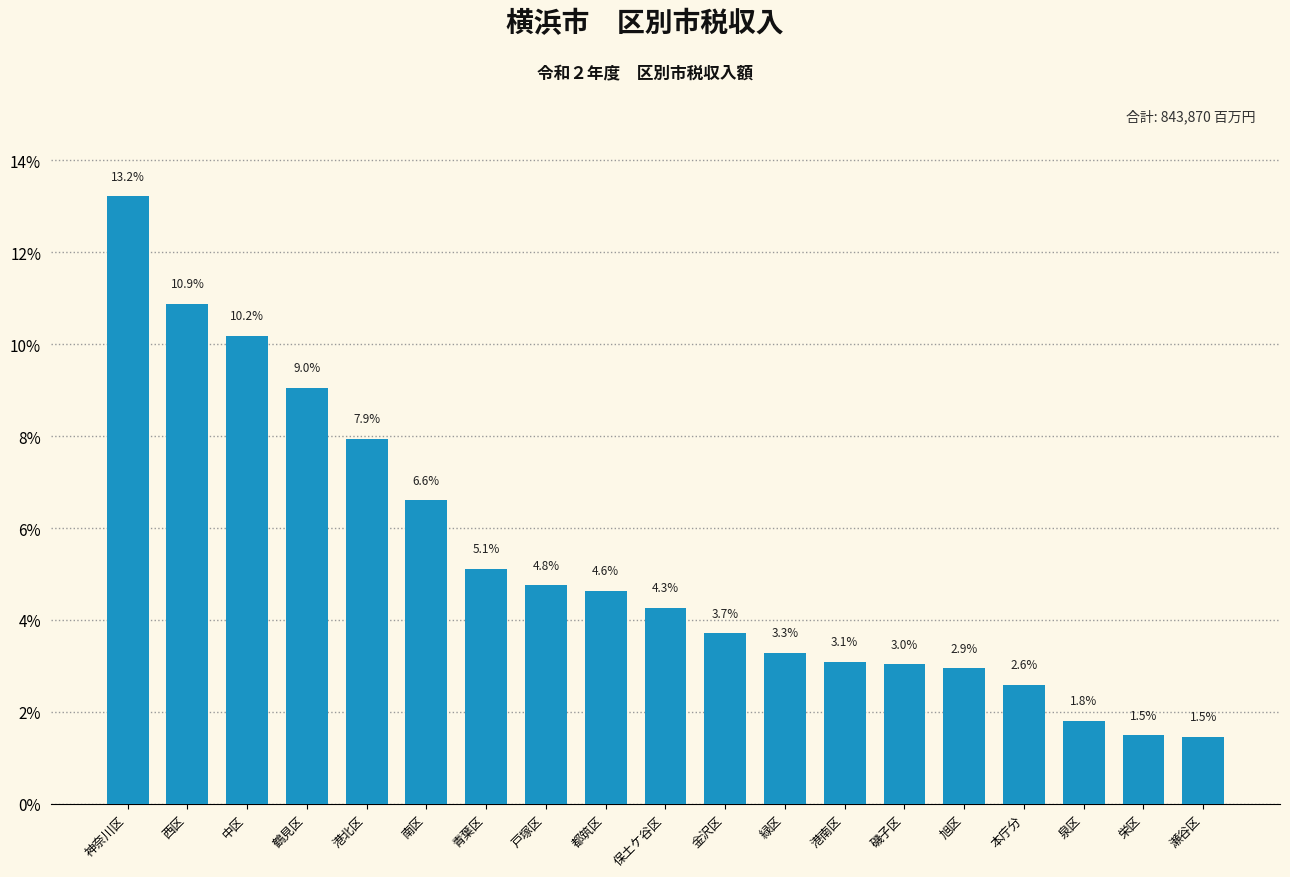

Reading right to left, list all the values displayed in this chart.

1.5	1.5	1.8	2.6	2.9	3.0	3.1	3.3	3.7	4.3	4.6	4.8	5.1	6.6	7.9	9.0	10.2	10.9	13.2